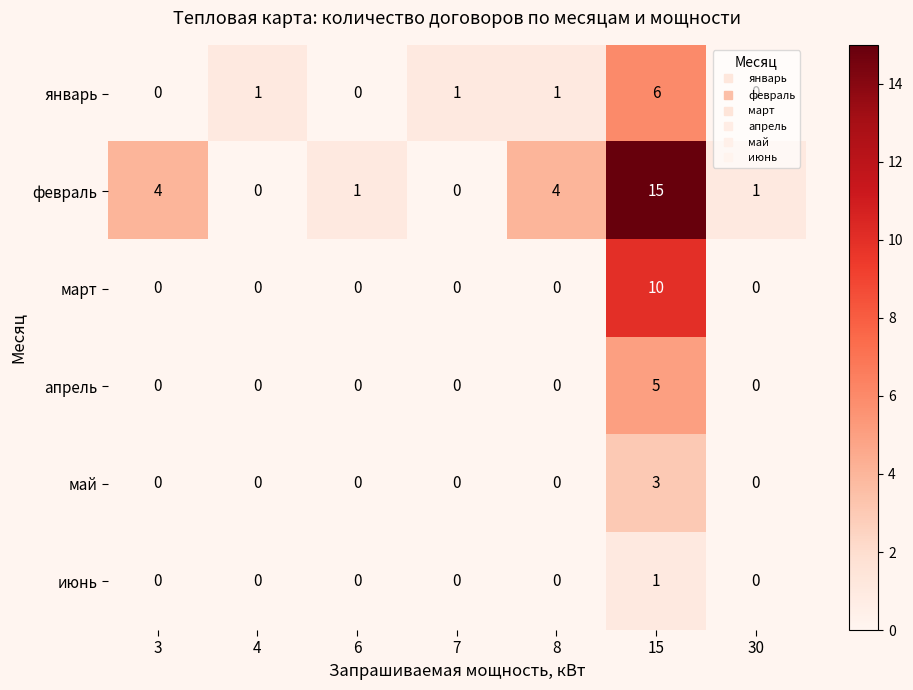

Count the июнь values in the range 0 to 1.

7